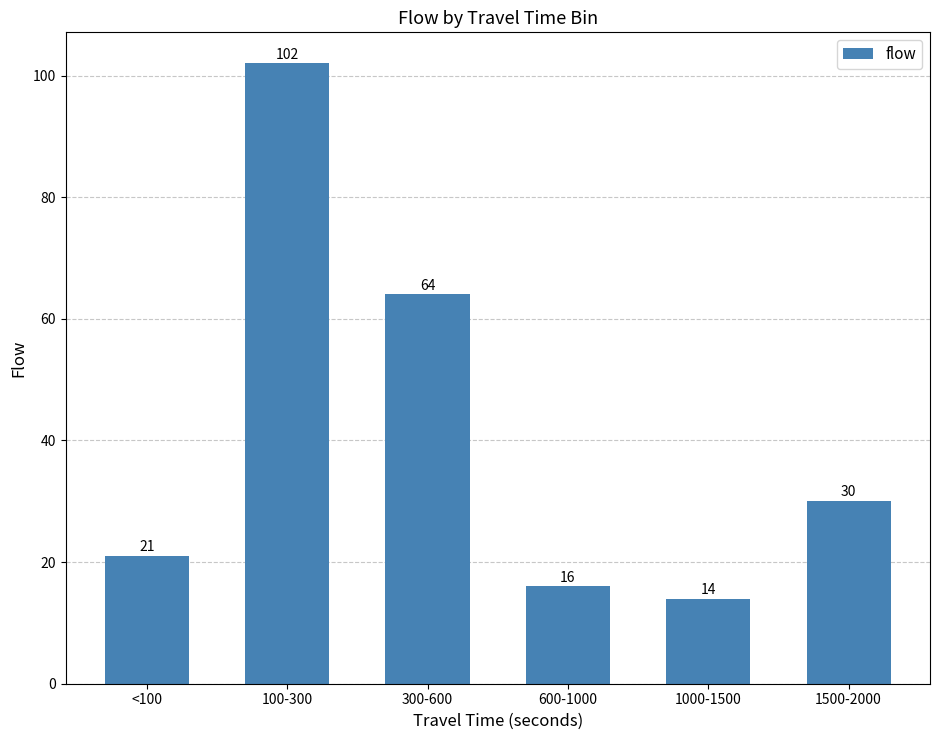

Which category has the lowest value across all series?

1000-1500